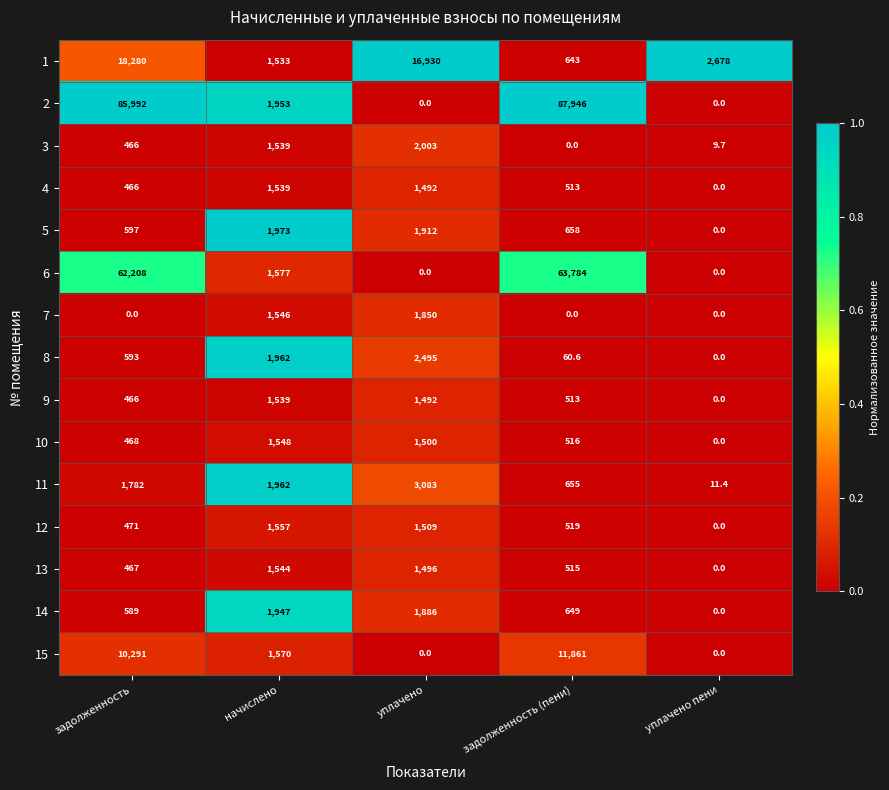

Is it true that 8 equals -795.0 at уплачено пени?

False